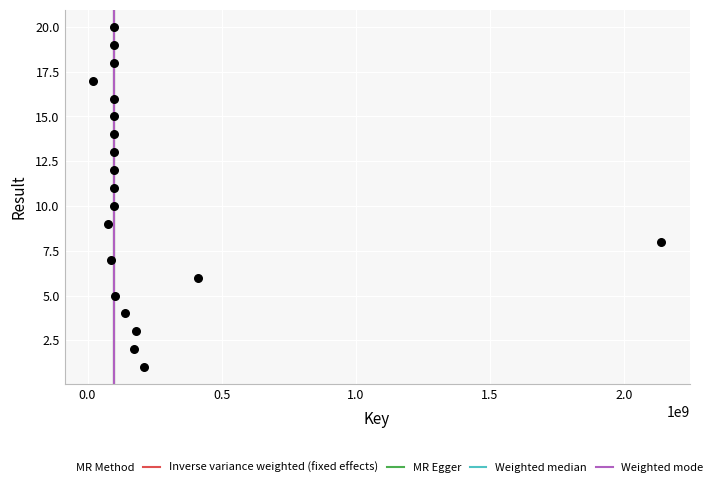

What is the range of X values (max minus min)?

2117417016